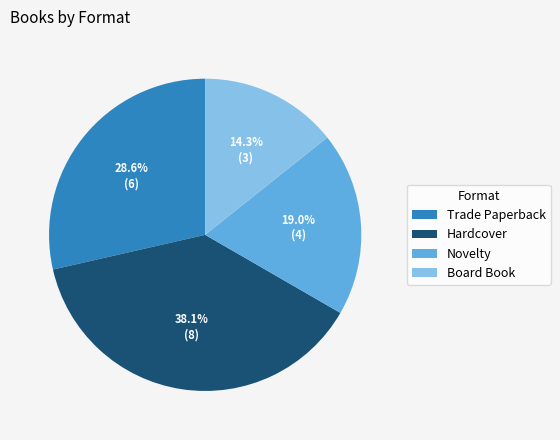

Which slice is the smallest?

Board Book